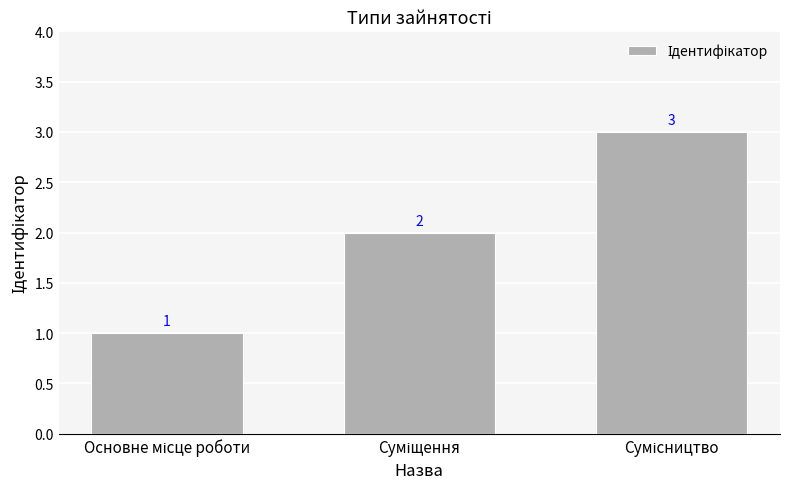

What is the sum of all values?

6